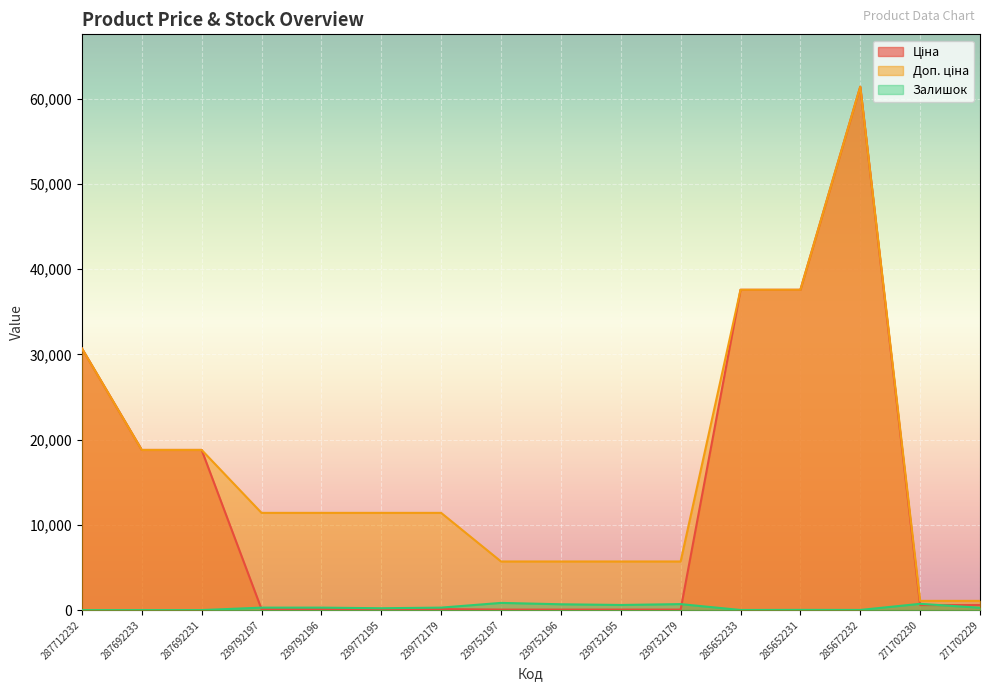

Which series ends up on top after the final intersection of Залишок and Ціна?

Ціна